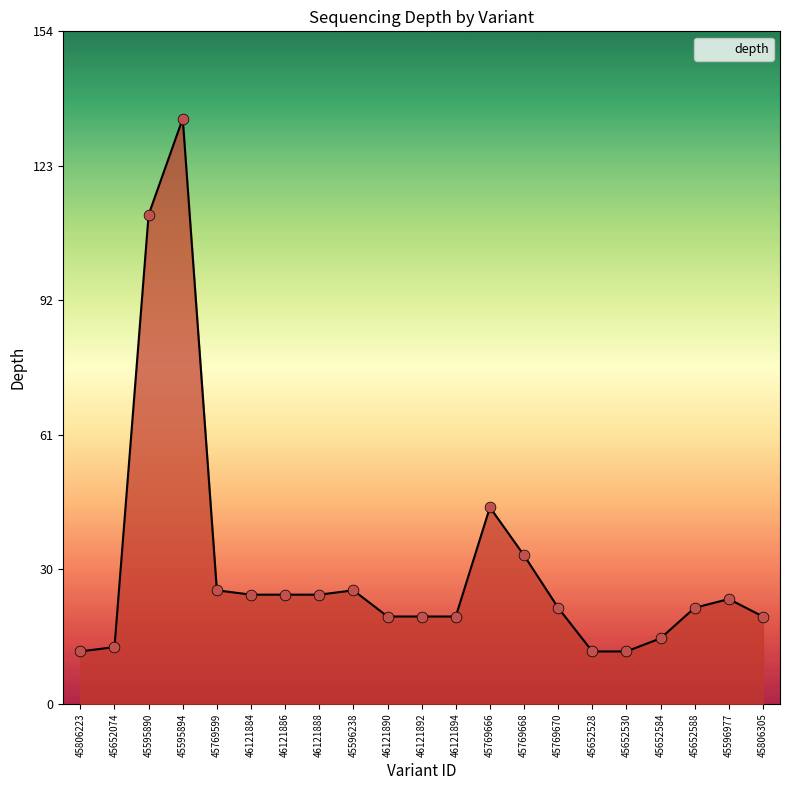

Approximately how many times larger is the value at 45769599 compared to 45596238?

1.0